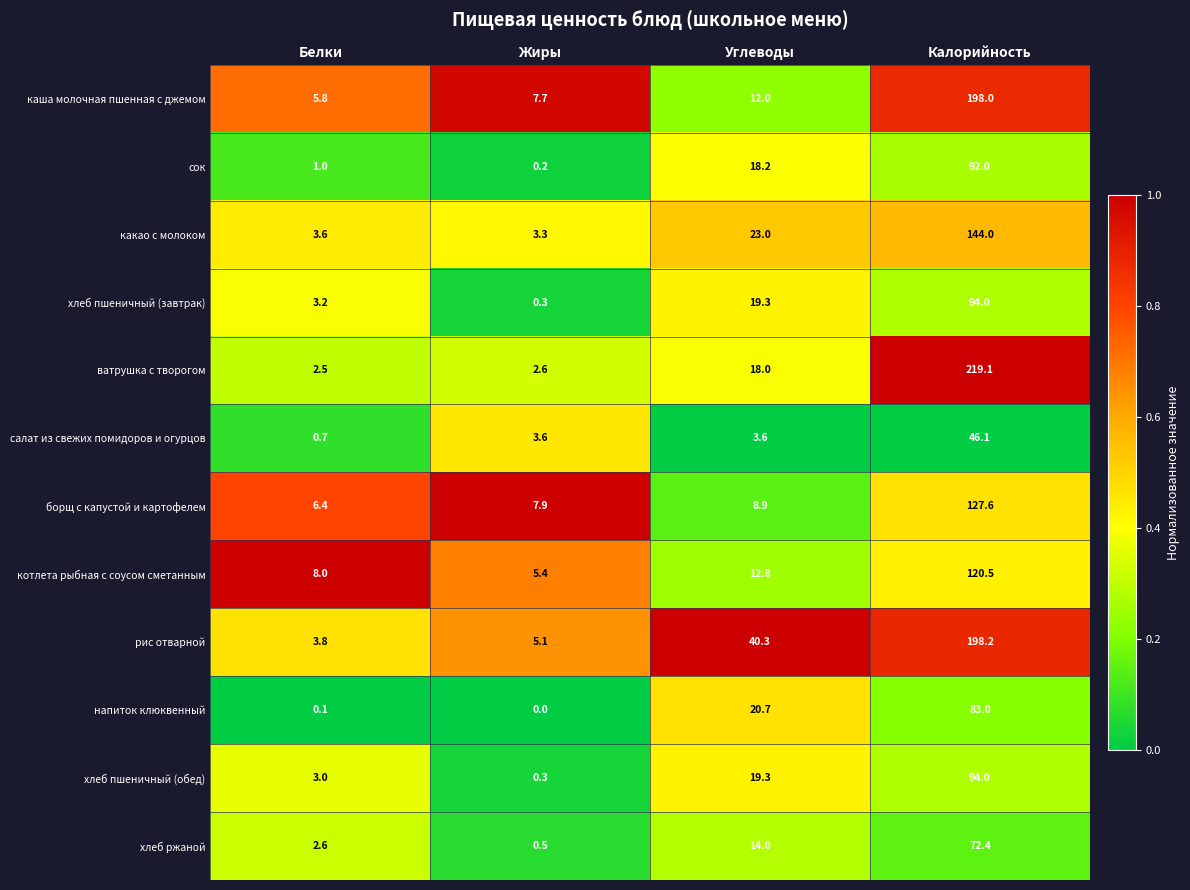

Which category has the highest value across all series?

Калорийность